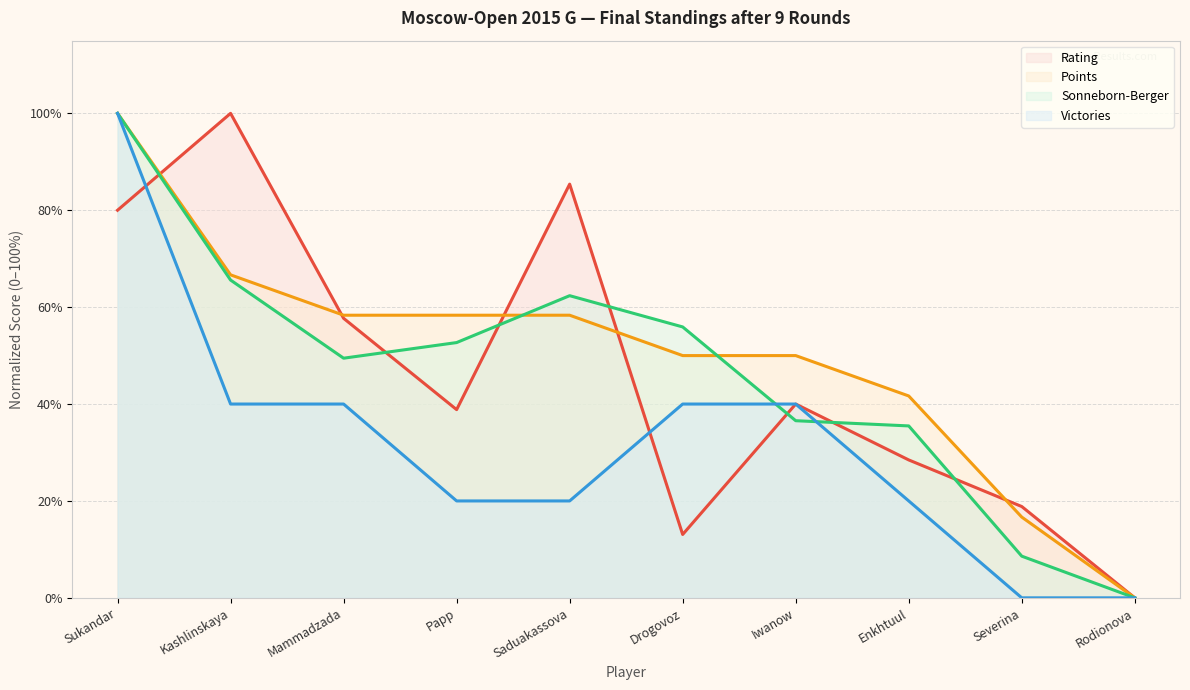

How many times do Points and Rating cross each other?

5